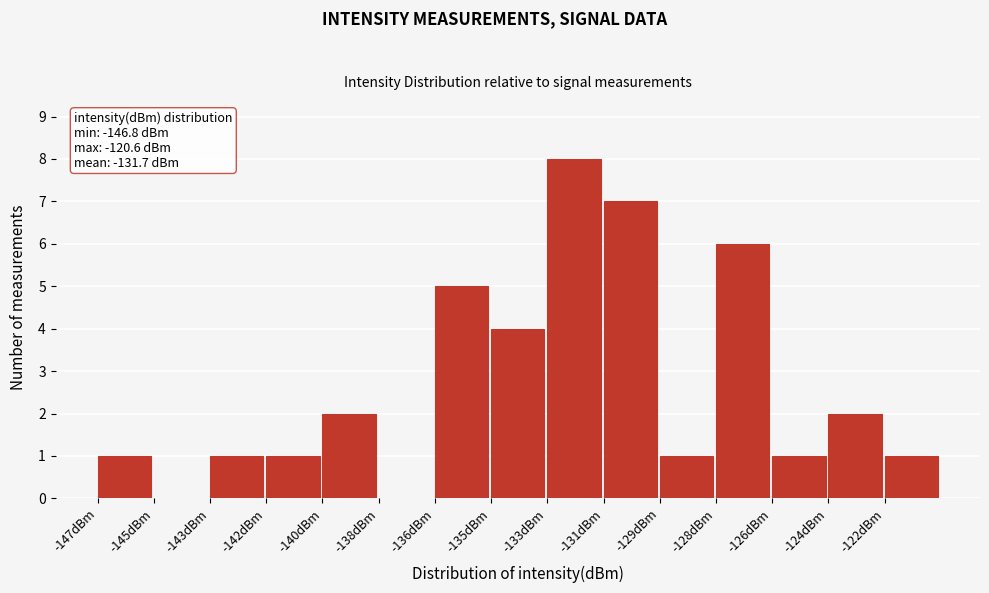

Reading right to left, list all the values displayed in this chart.

-122dBm=1	-124dBm=2	-126dBm=1	-128dBm=6	-129dBm=1	-131dBm=7	-133dBm=8	-135dBm=4	-136dBm=5	-138dBm=0	-140dBm=2	-142dBm=1	-143dBm=1	-145dBm=0	-147dBm=1